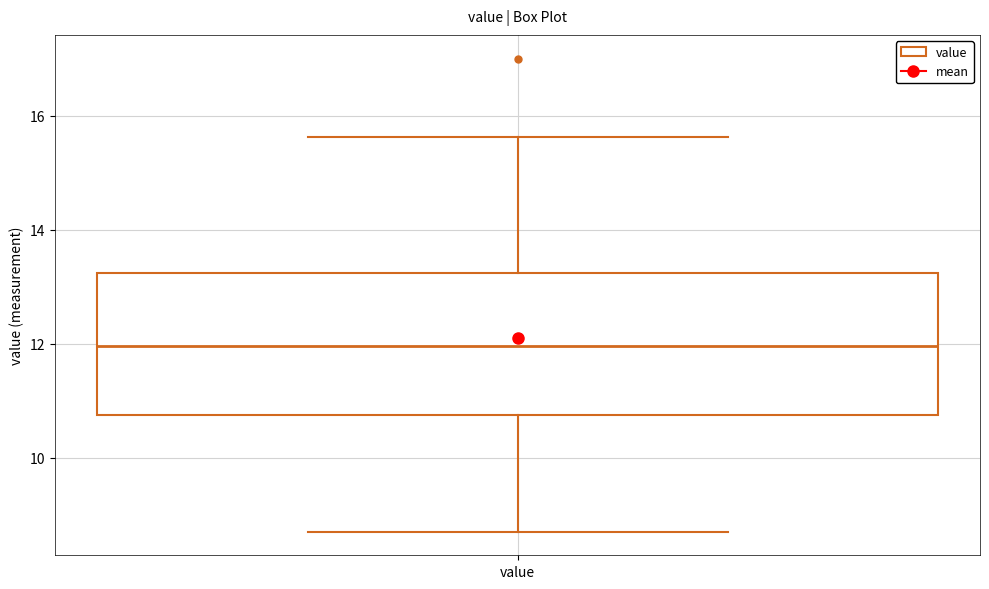

Transcribe this box plot: give where the median line is, the range the box spans, and where the two whiskers end, as read against the y-axis. The values are not printed on the chart, so give them approximately, as read against the axis.

median 12.0, box 10.8 to 13.2, whiskers 8.8 to 15.6